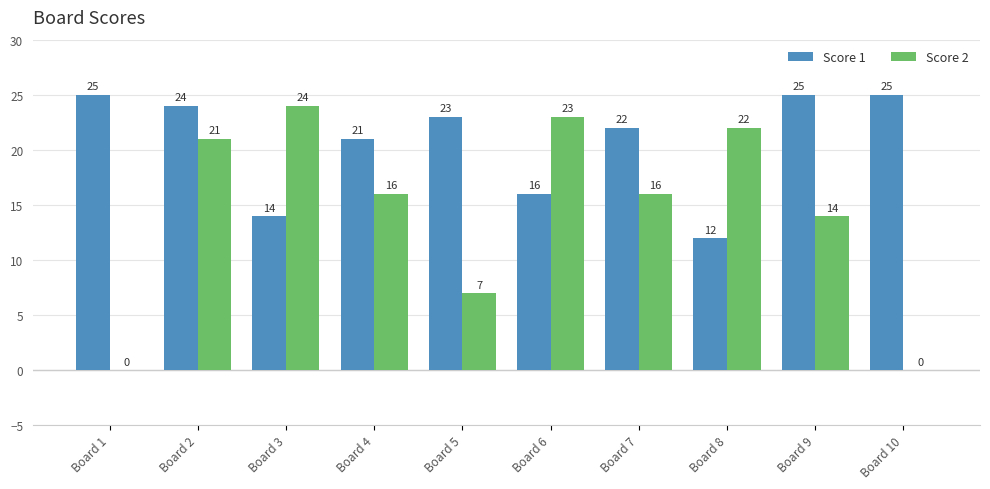

Is it true that Score 1 equals 14 at Board 3?

True